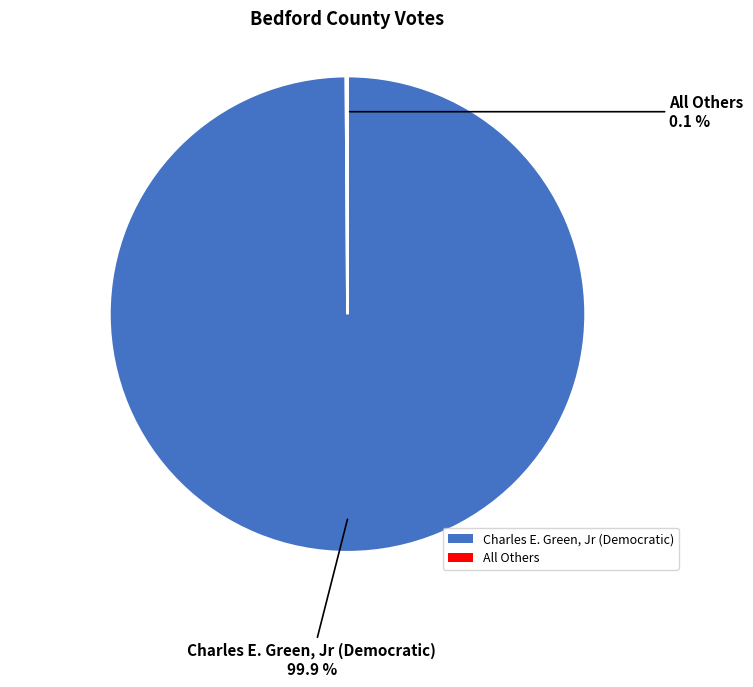

Which category accounts for the majority?

Charles E. Green, Jr (Democratic)